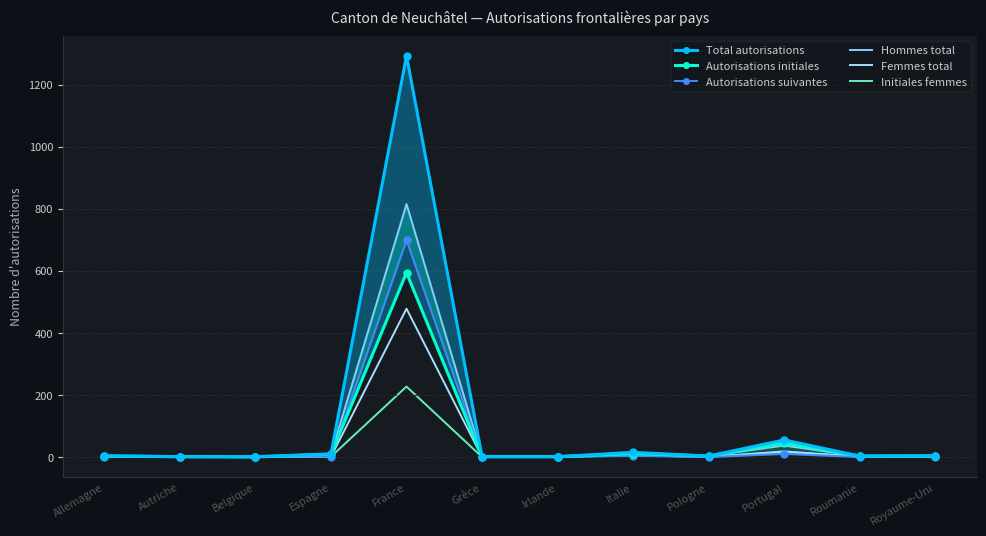

At which label is Total autorisations closest to 647?

Portugal